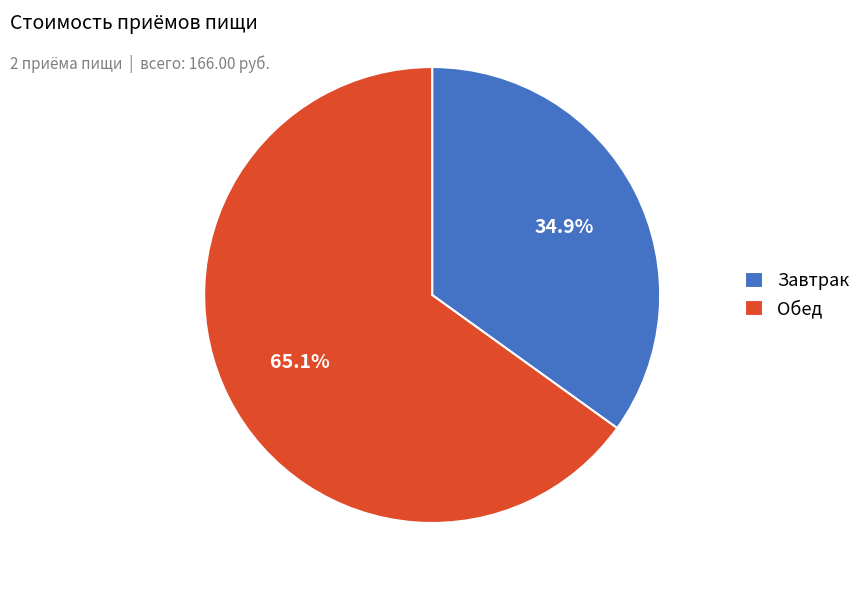

What is the total percentage of Завтрак and Обед?

100.0%